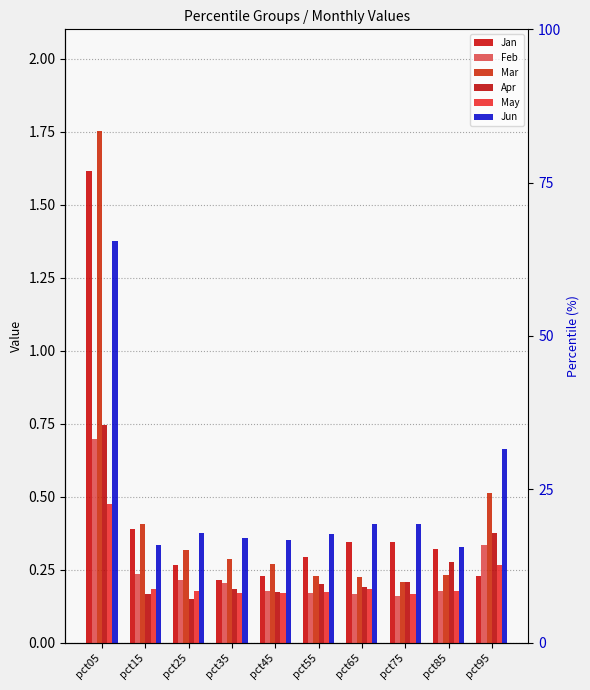

Count the May values in the range 0 to 1.

10